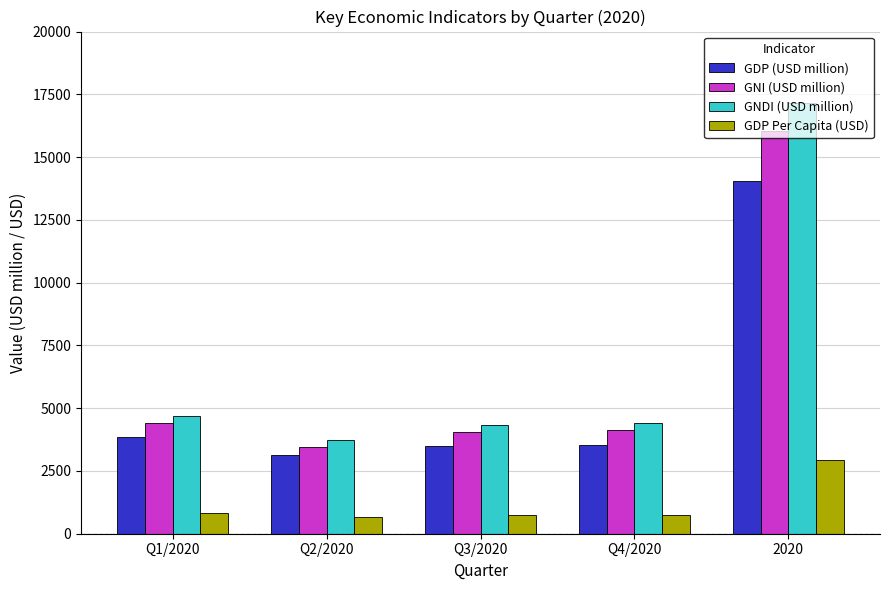

Are the bars horizontal?

No